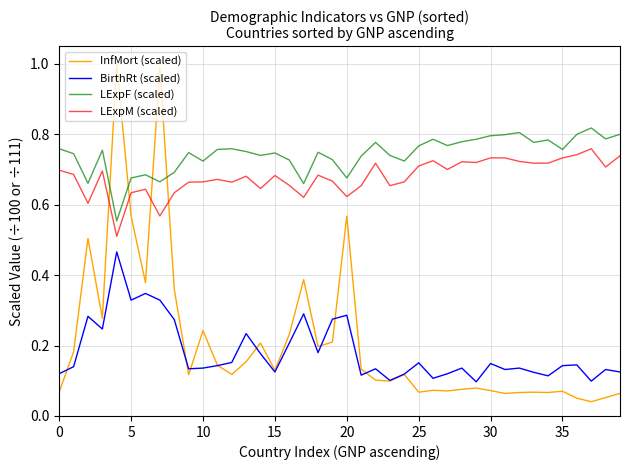

How many series are shown in this chart?

4